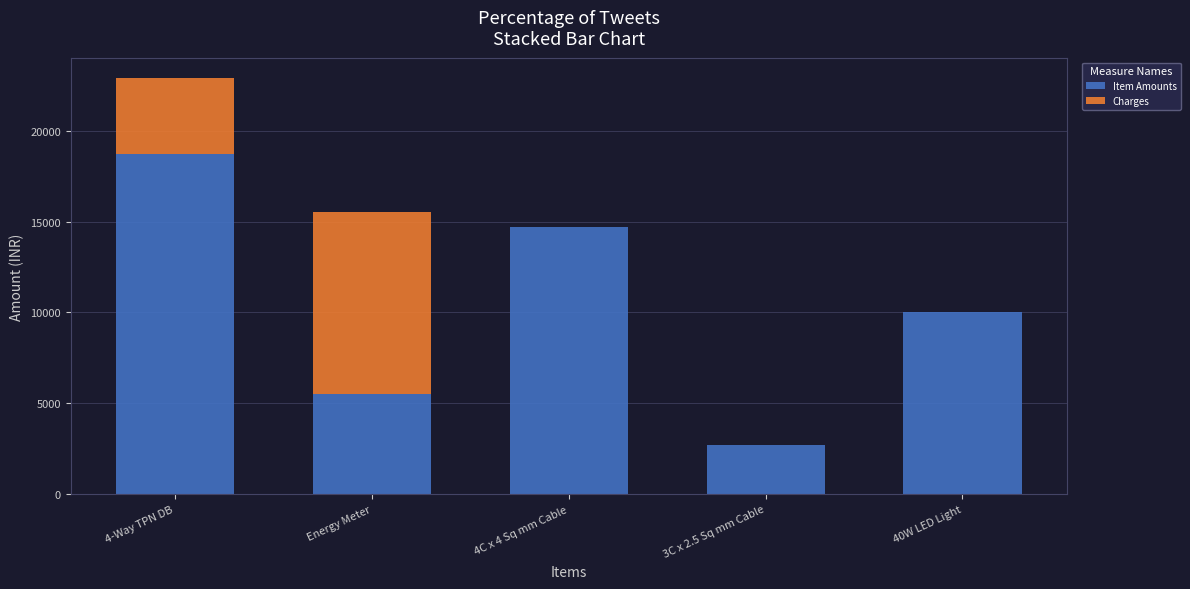

Reading right to left, transcribe the values for Item Amounts.

40W LED Light=10000.0	3C x 2.5 Sq mm Cable=2700.0	4C x 4 Sq mm Cable=14700.0	Energy Meter=5500.0	4-Way TPN DB=18750.0